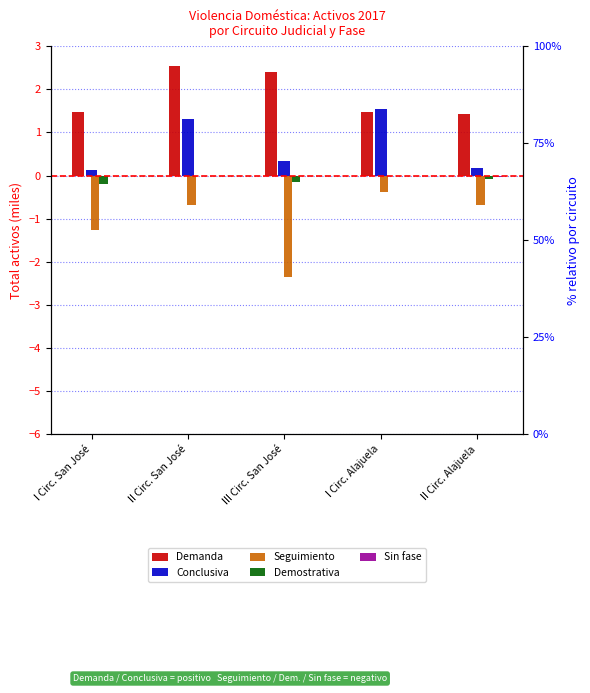

Which has a higher value, I Circ. San José or I Circ. Alajuela?

I Circ. Alajuela